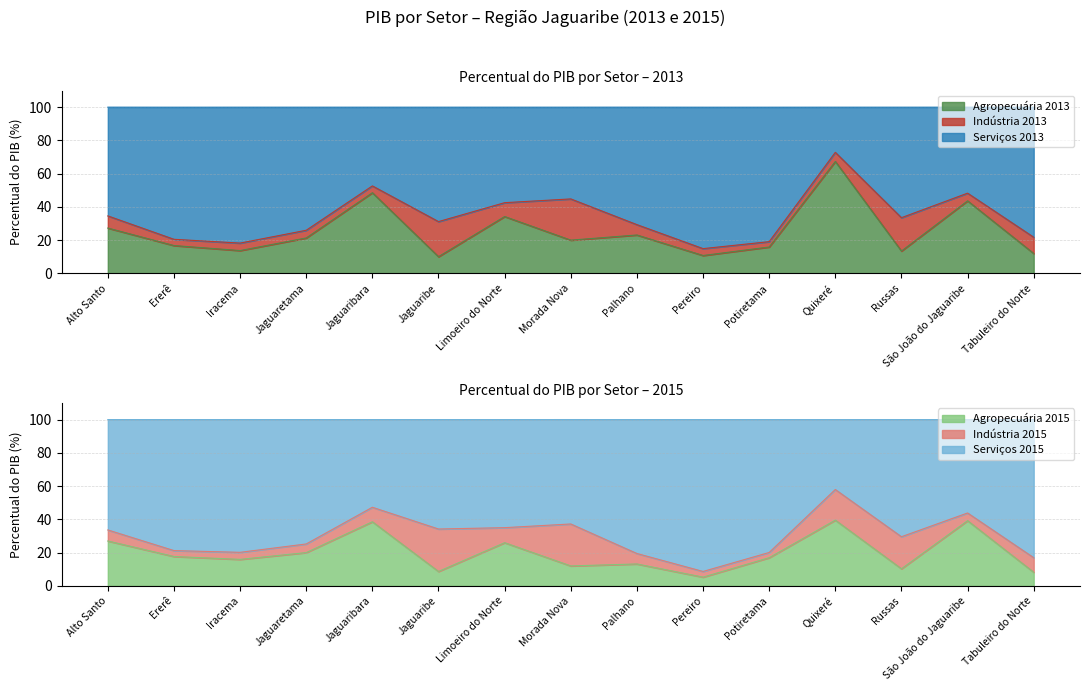

Is it true that Agropecuária 2013 equals 5.4 at Pereiro?

False